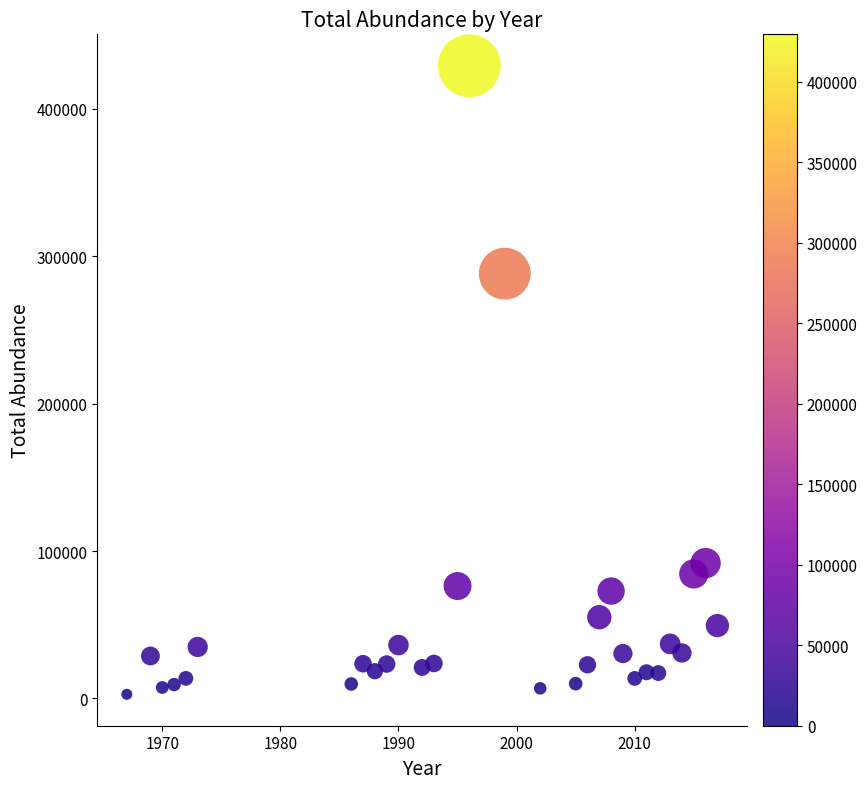

What Y value in the scatter plot is closest to 216043?

288226